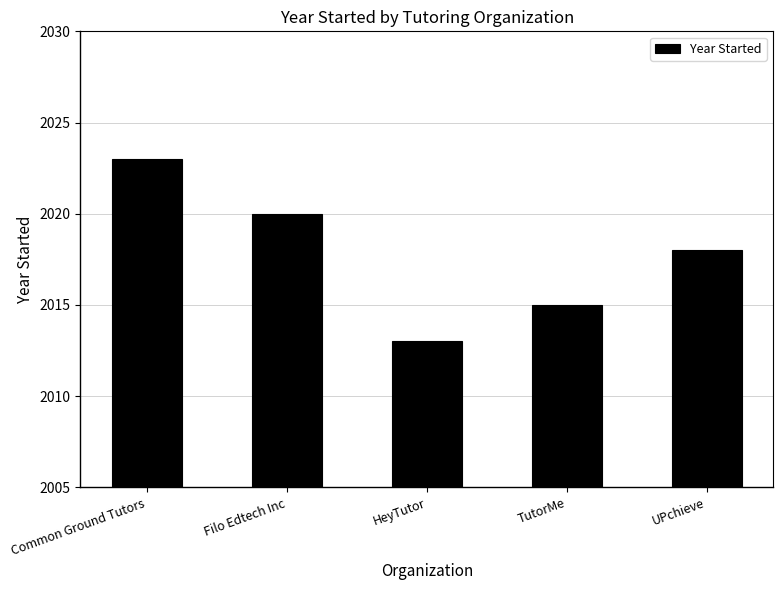

Which category has the highest value across all series?

Common Ground Tutors